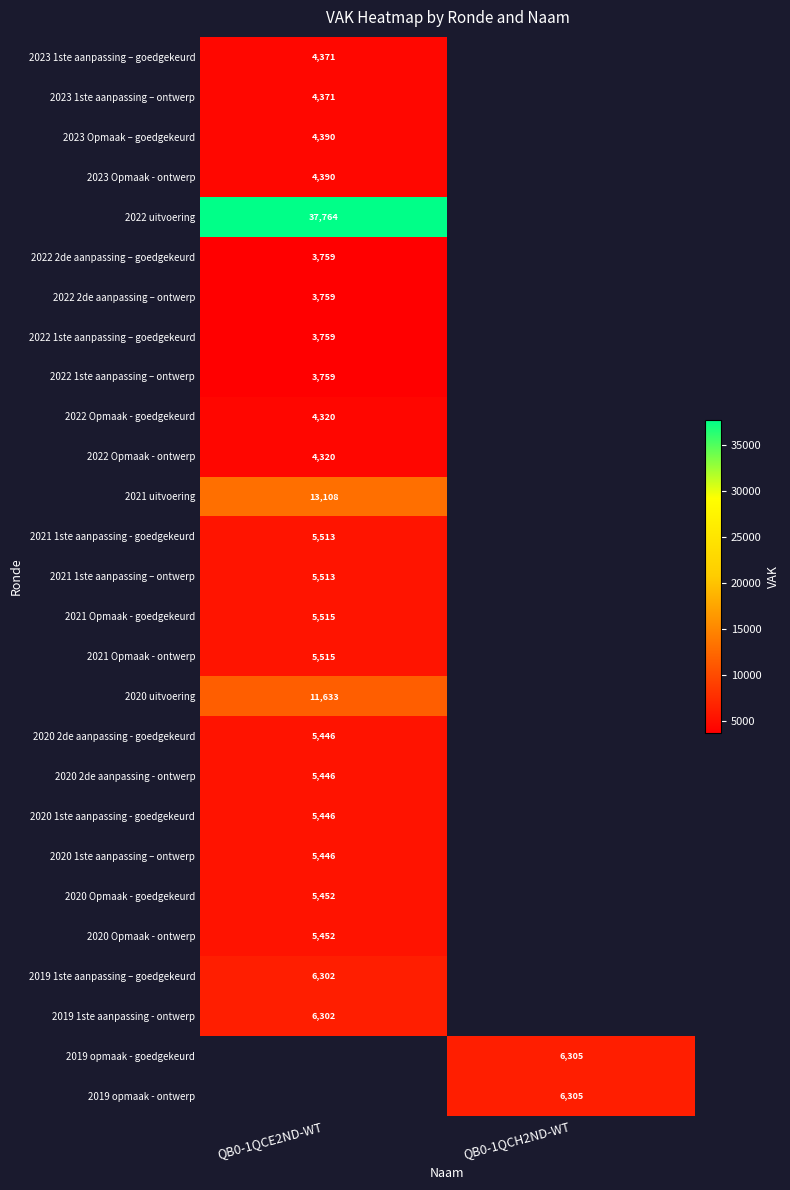

Between QB0-1QCH2ND-WT and QB0-1QCE2ND-WT, which is larger?

QB0-1QCE2ND-WT